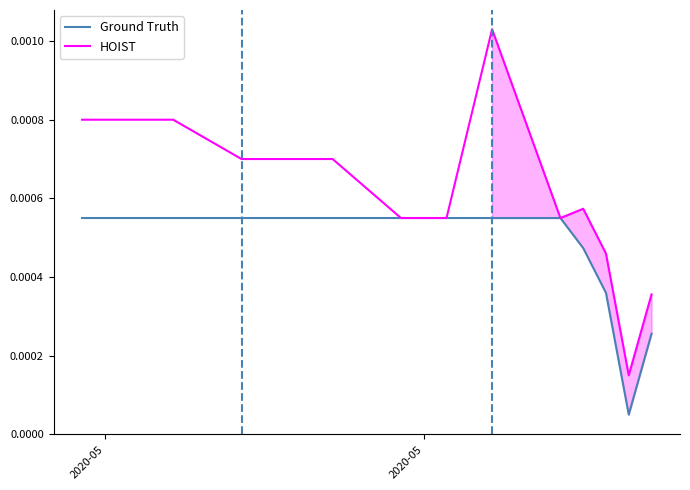

True or false: Ground Truth and HOIST cross at least once.

False